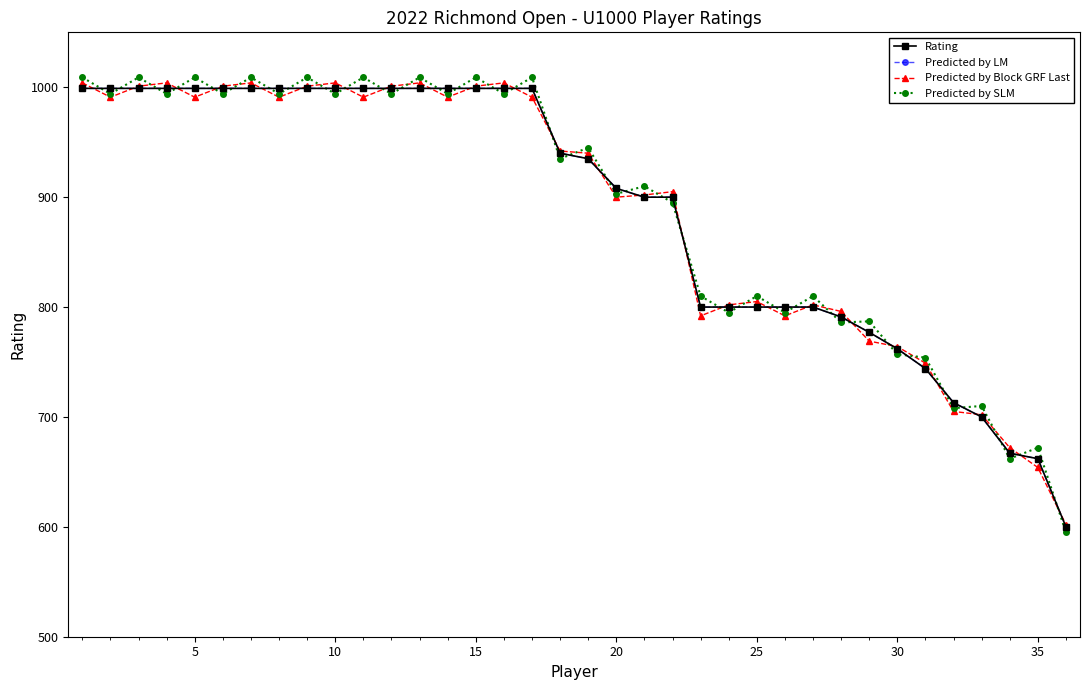

True or false: Predicted by Block GRF Last has more than 0 interior local peaks.

True